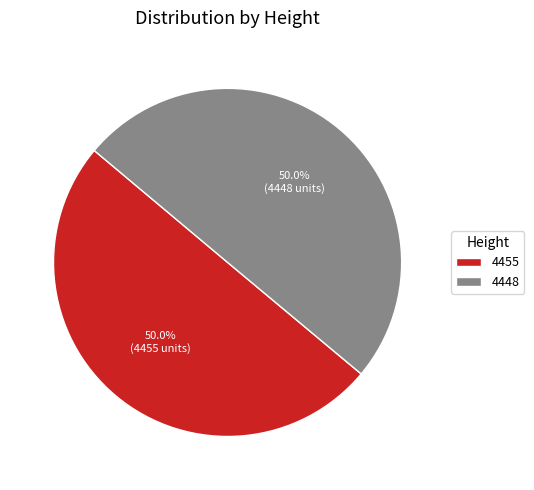

What percentage do 4448 and 4455 together represent?

100.0%